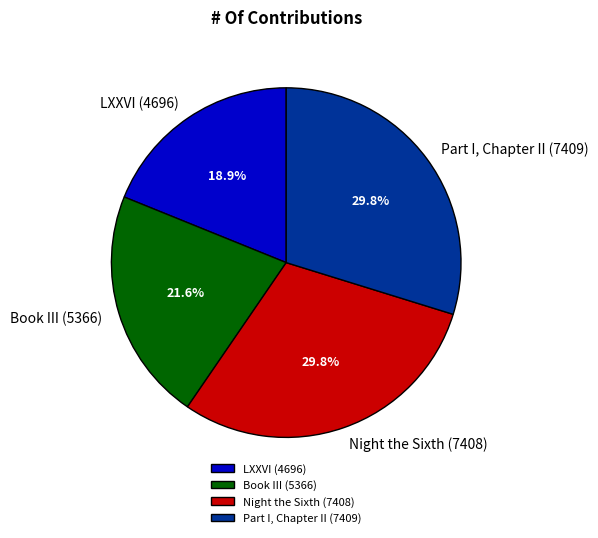

Do LXXVI (4696) and Night the Sixth (7408) together represent more than half of the pie?

No